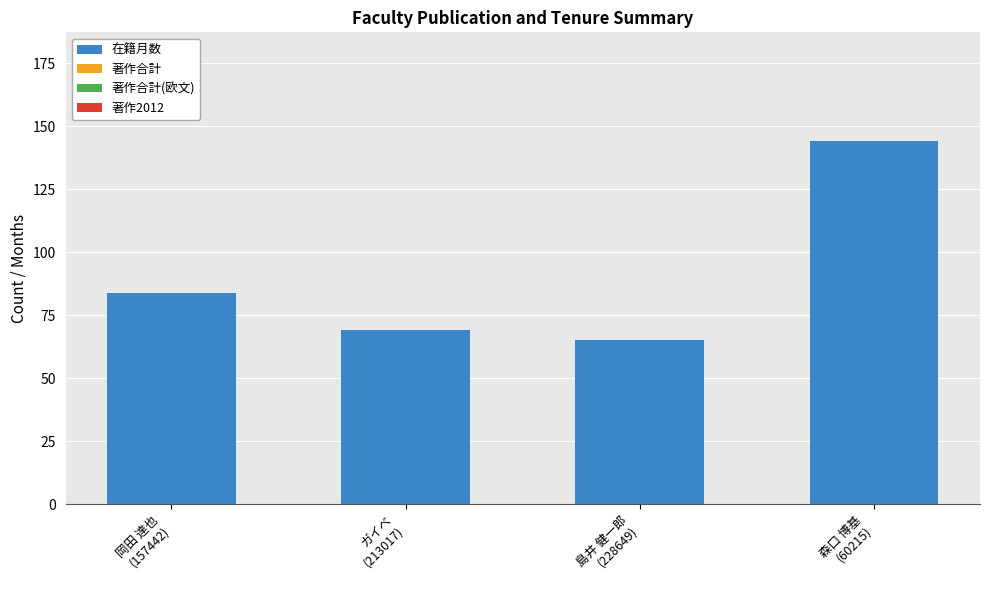

Reading left to right, list all the values displayed in this chart.

84	69	65	144